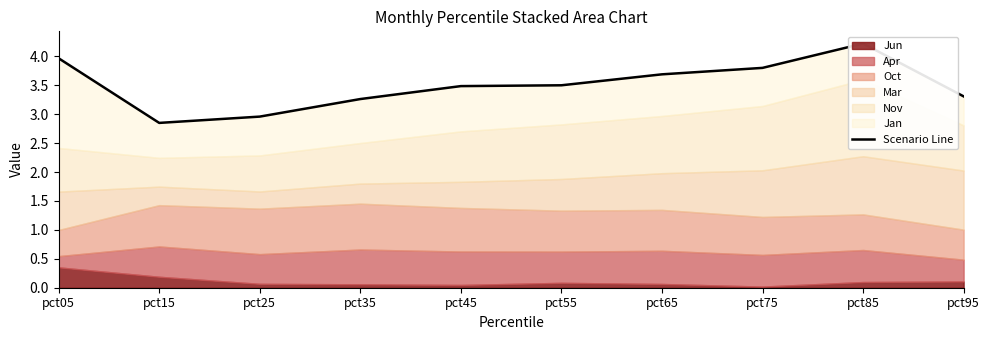

The chart shows a value of 2.8 at pct15. True or false?

True